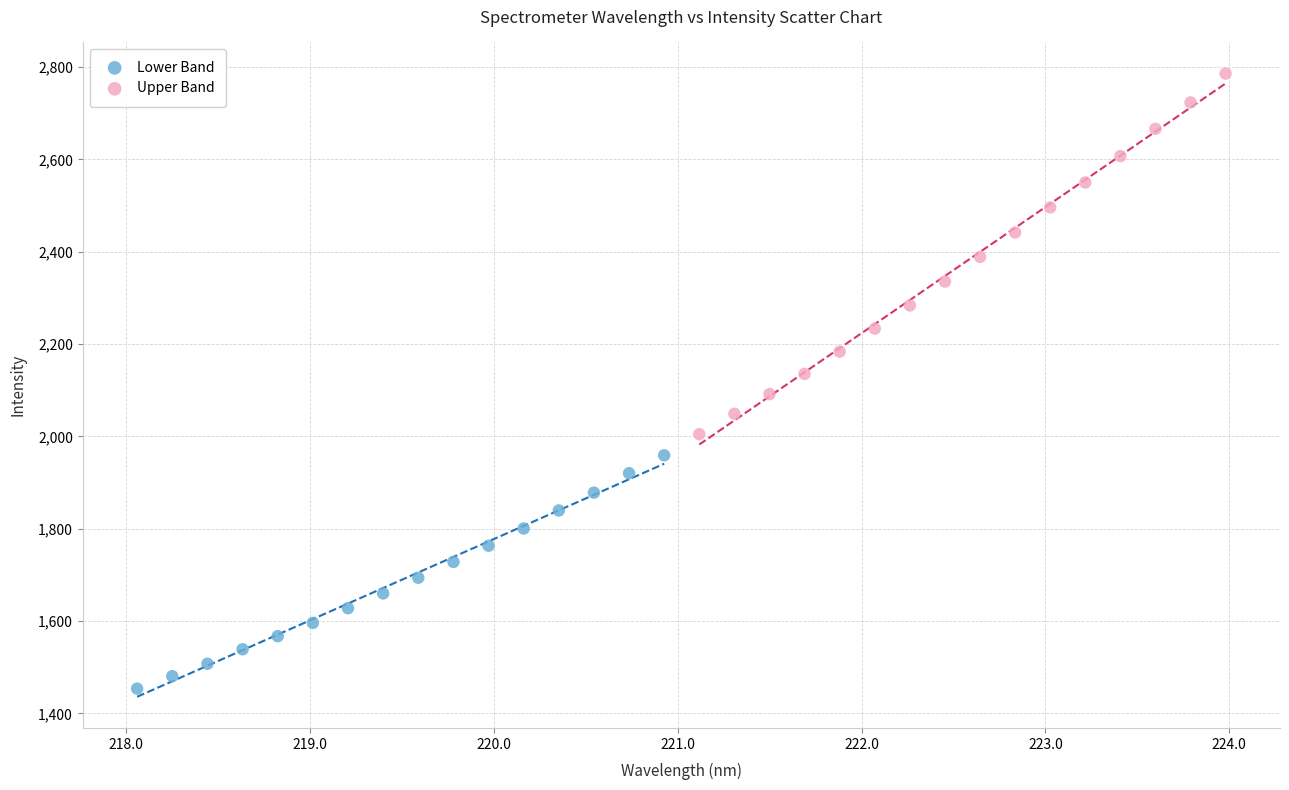

Which series has the widest spread of Y values?

Upper Band